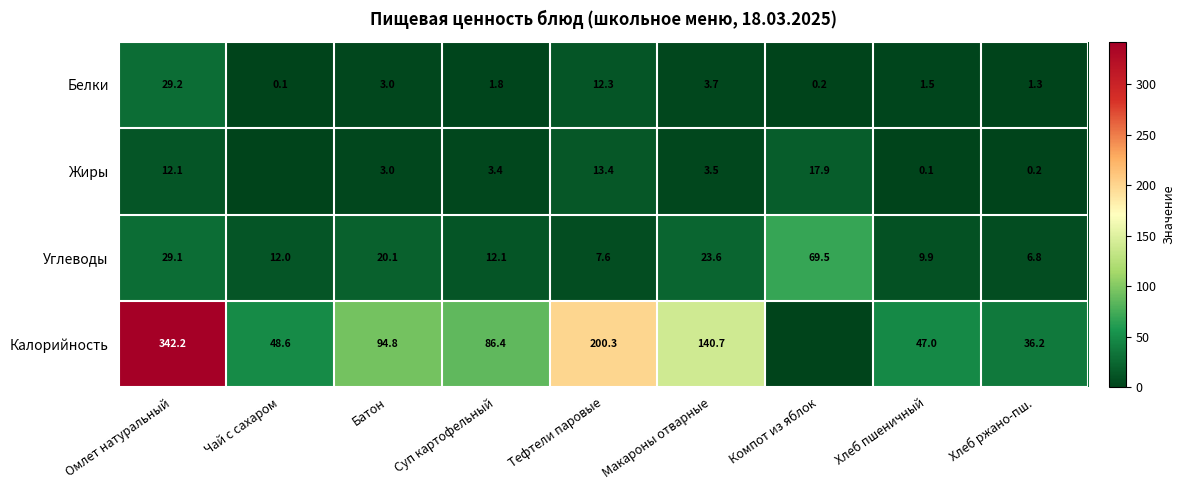

Where is Углеводы nearest to the value 38?

Омлет натуральный